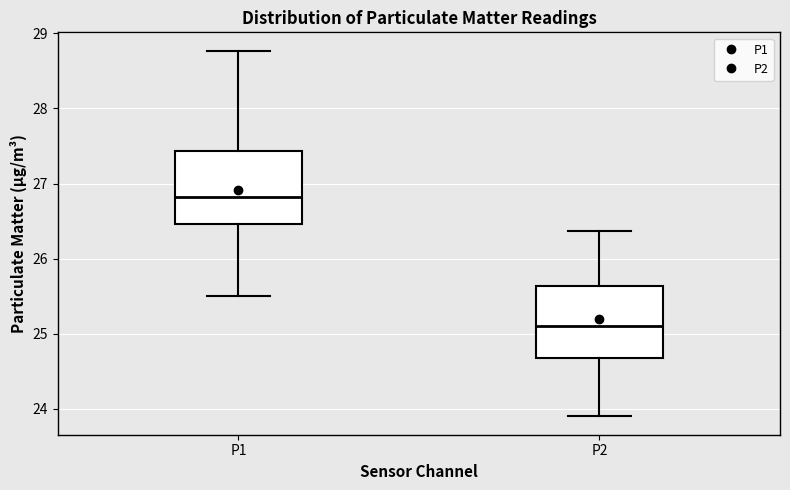

Reading left to right, transcribe this box plot: for each box, give where its median line is, the range the box spans, and where its two whiskers end, as read against the y-axis. The values are not printed on the chart, so give them approximately, as read against the axis.

P1: median 26.8, box 26.5 to 27.4, whiskers 25.5 to 28.8
P2: median 25.1, box 24.7 to 25.6, whiskers 23.9 to 26.4